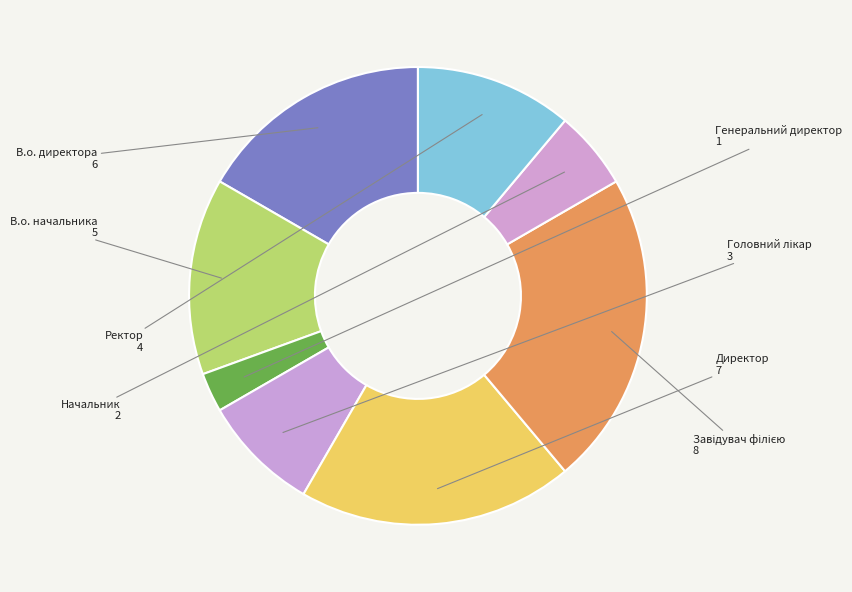

Which slice is the smallest?

Генеральний директор